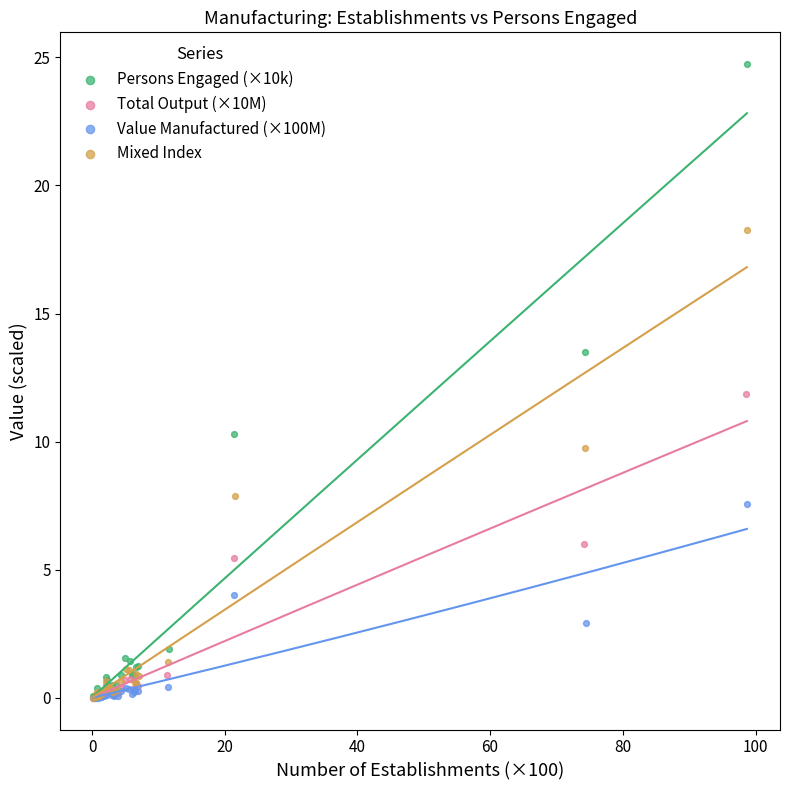

Which series has the largest Y range (max minus min)?

Persons Engaged (×10k)